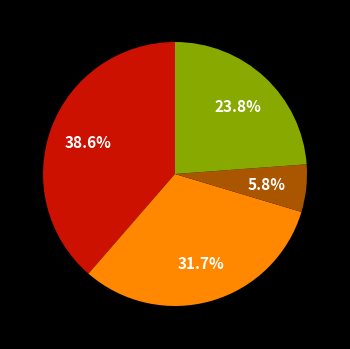

Is there any slice that represents more than half of the pie?

No